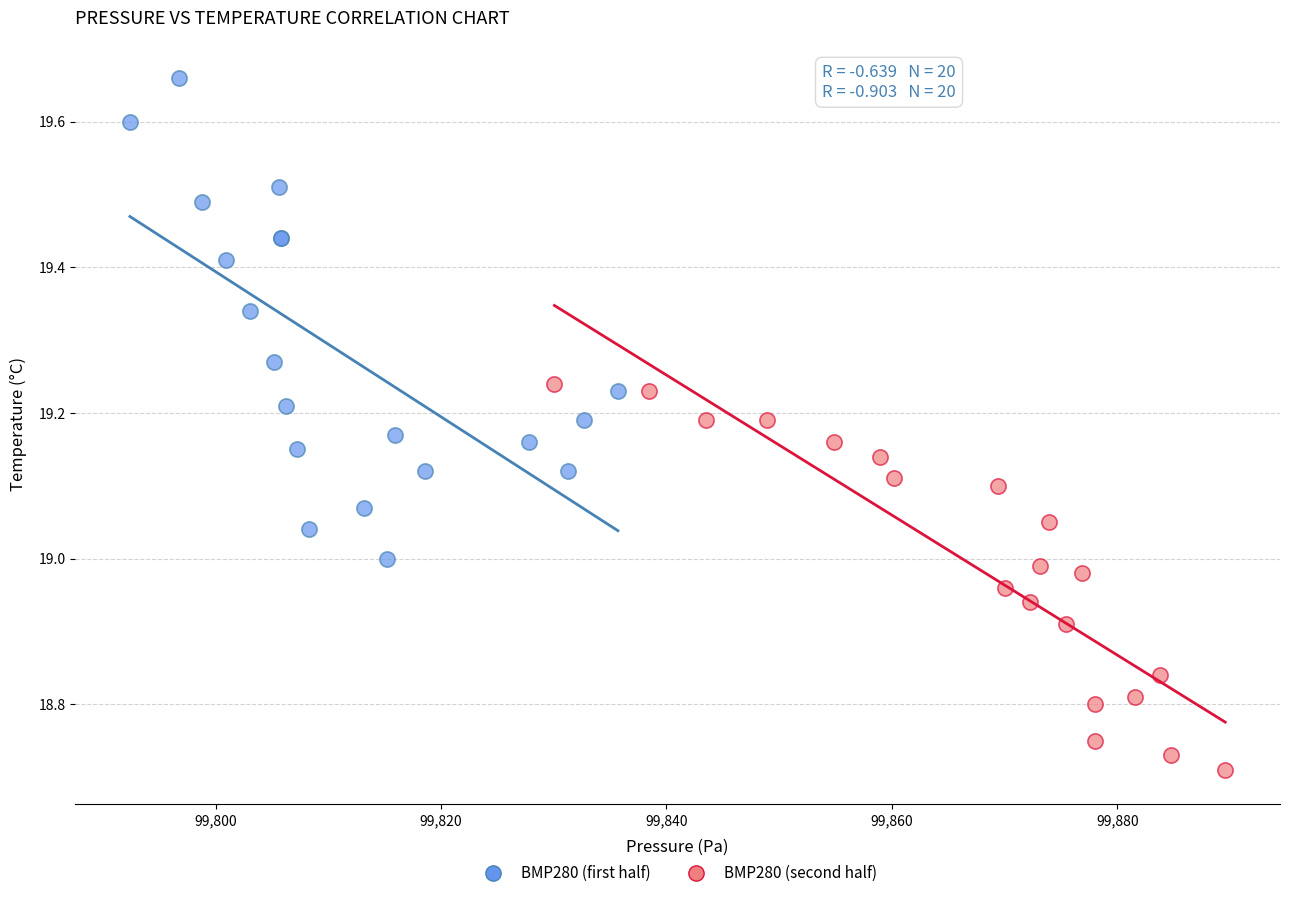

Which series reaches the maximum Y coordinate?

BMP280 (first half)